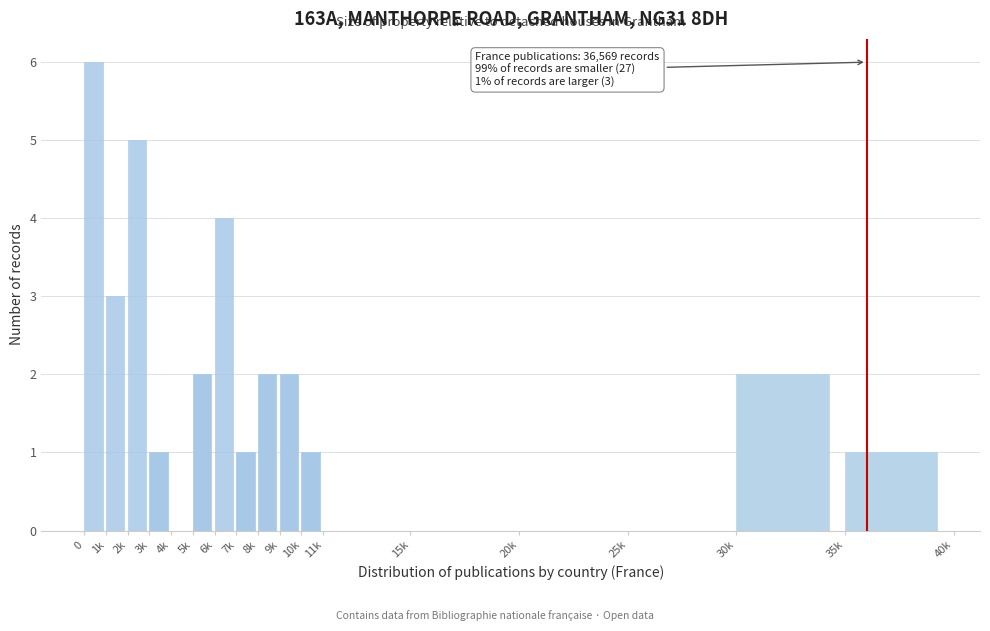

Reading right to left, what are all the values shown in this chart?

35k=1	30k=2	25k=0	20k=0	15k=0	11k=0	10k=1	9k=2	8k=2	7k=1	6k=4	5k=2	4k=0	3k=1	2k=5	1k=3	0=6